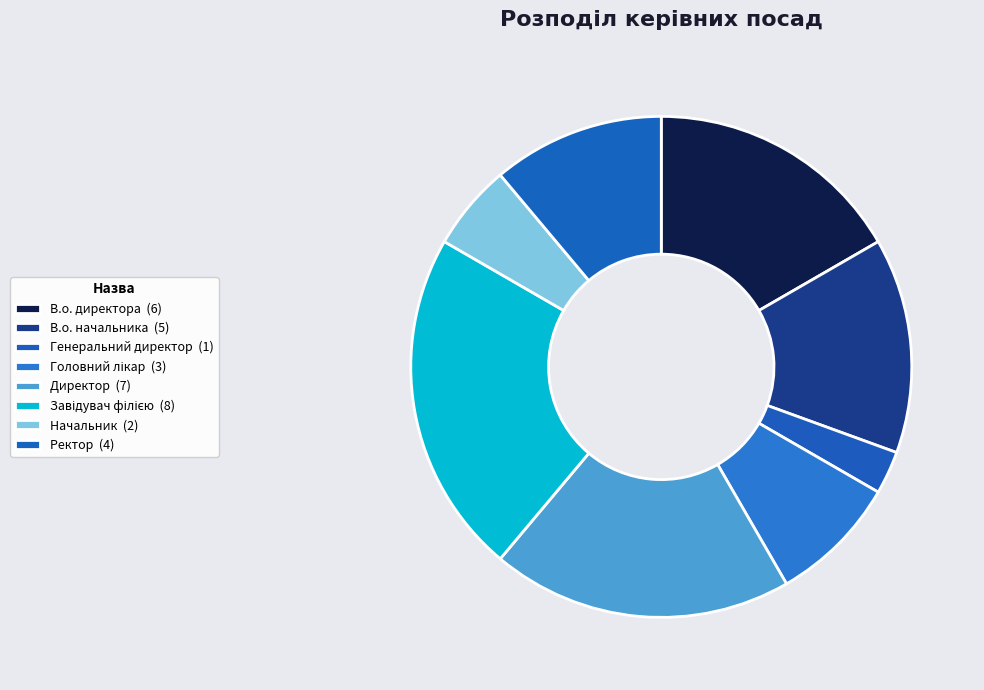

How many segments does this pie chart have?

8